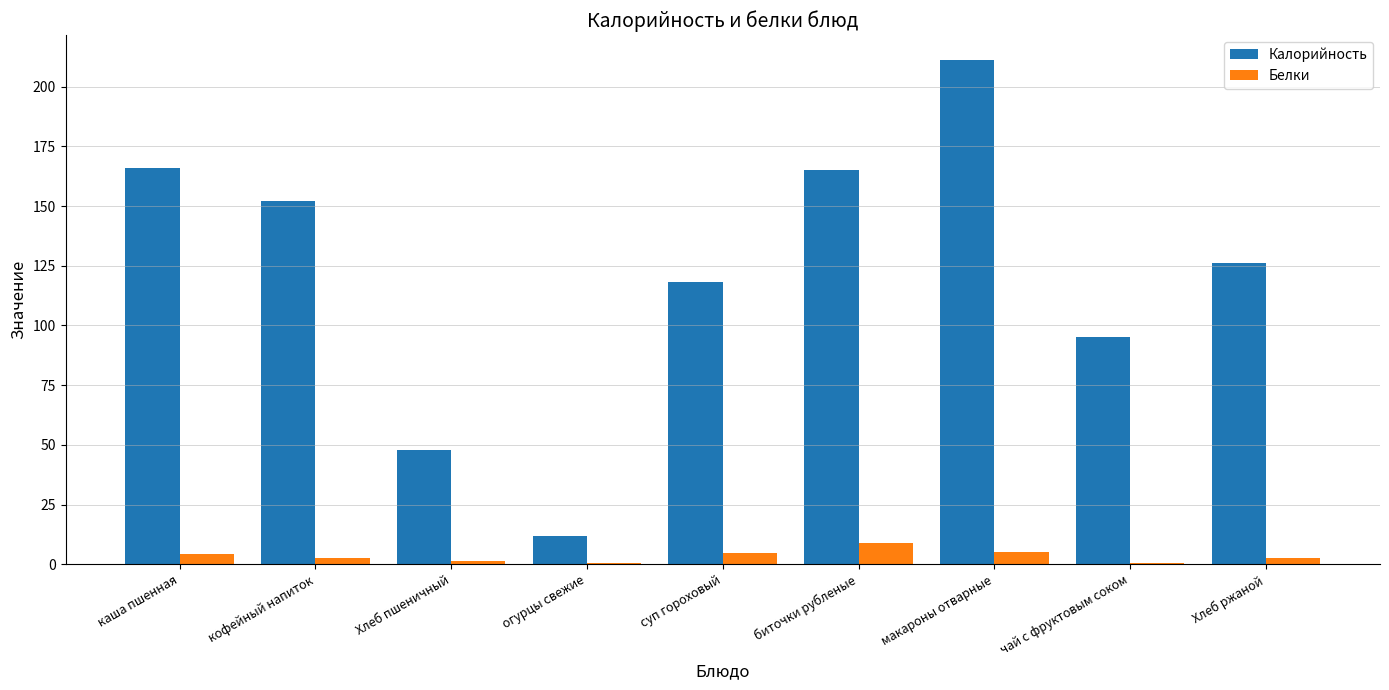

Is it true that Калорийность equals 338.4 at макароны отварные?

False